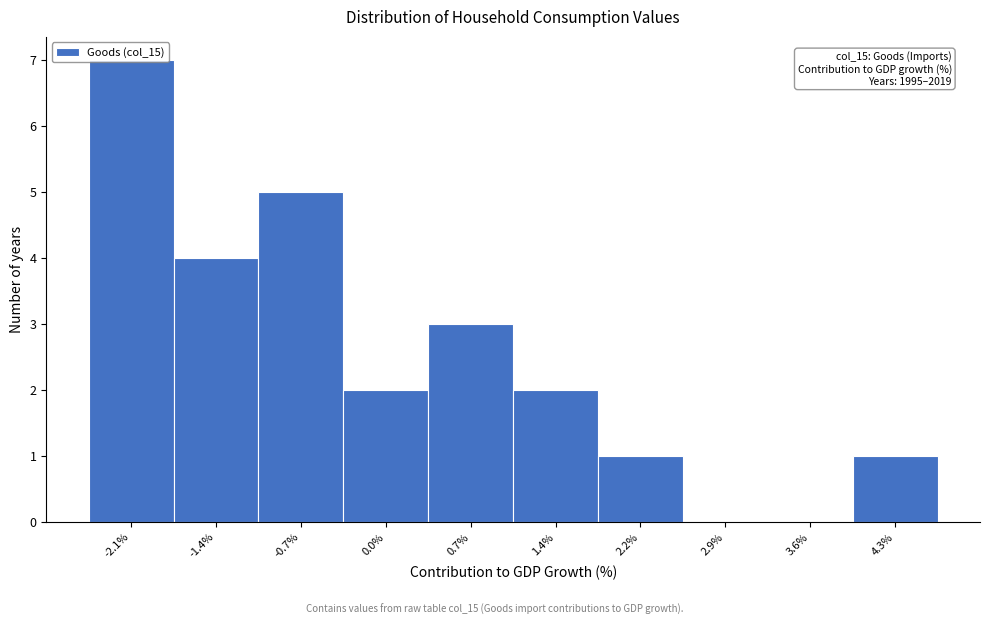

Approximately how many times larger is the value at -0.7% compared to 4.3%?

5.0